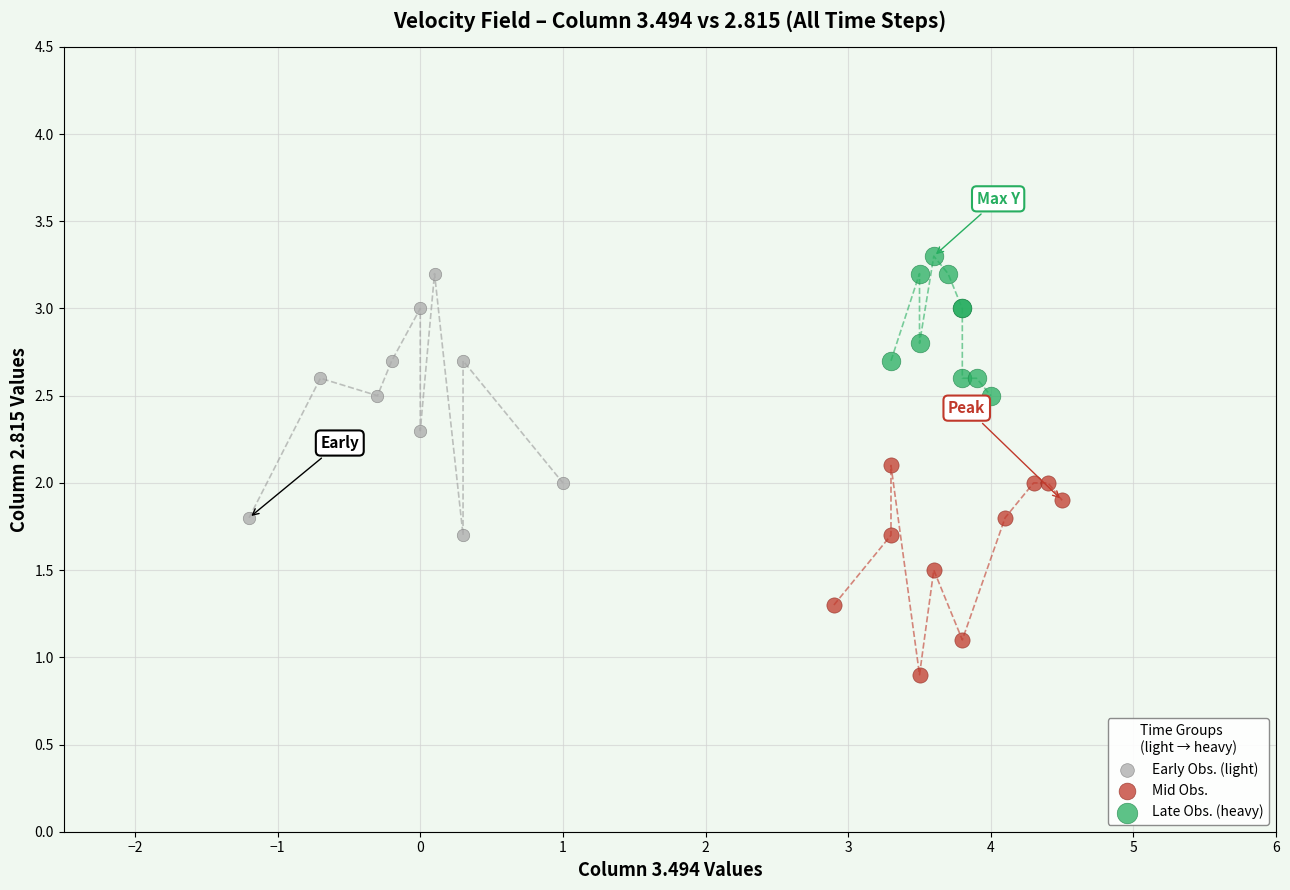

Which series reaches the minimum Y coordinate?

Mid Obs.